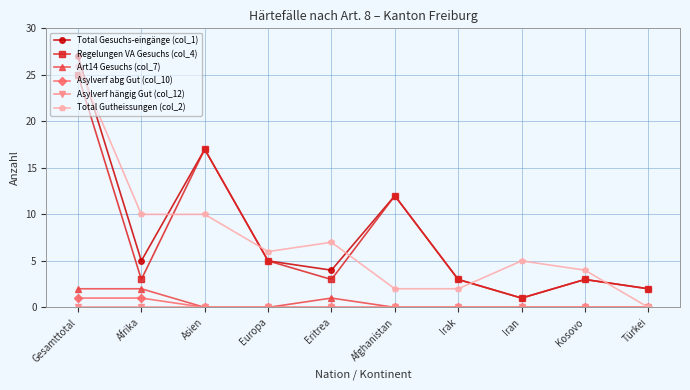

Between Eritrea and Afghanistan, which series saw the biggest shift?

Regelungen VA Gesuchs (col_4)